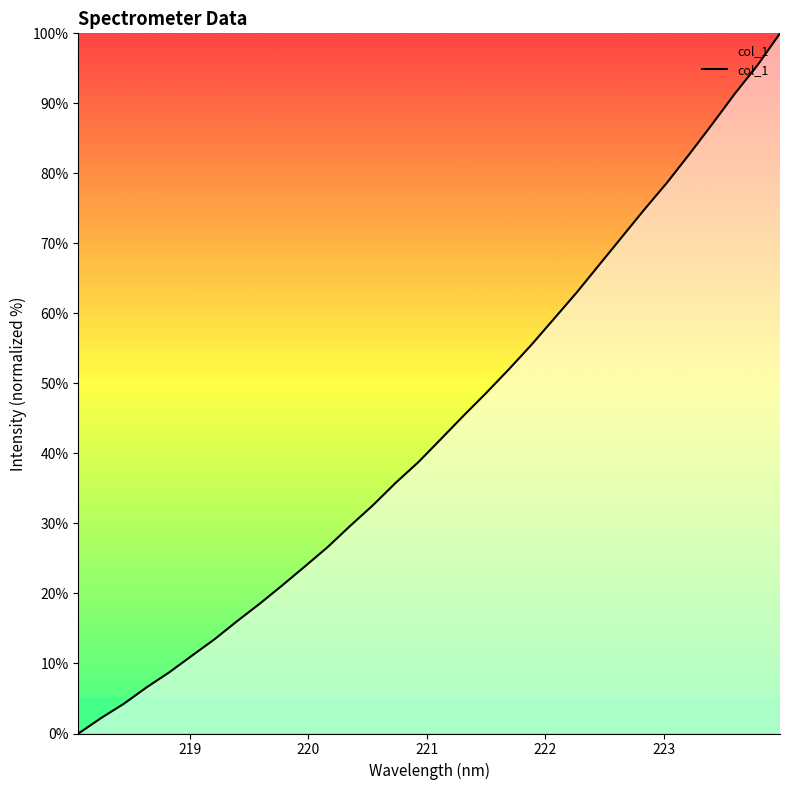

How many values are above zero?

31